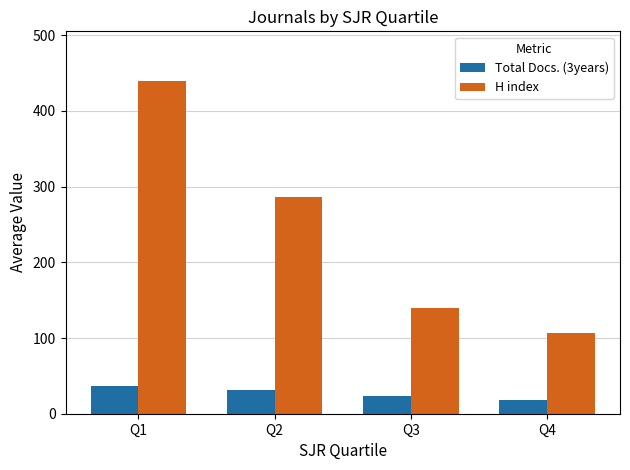

What is the maximum value for H index?

439.1